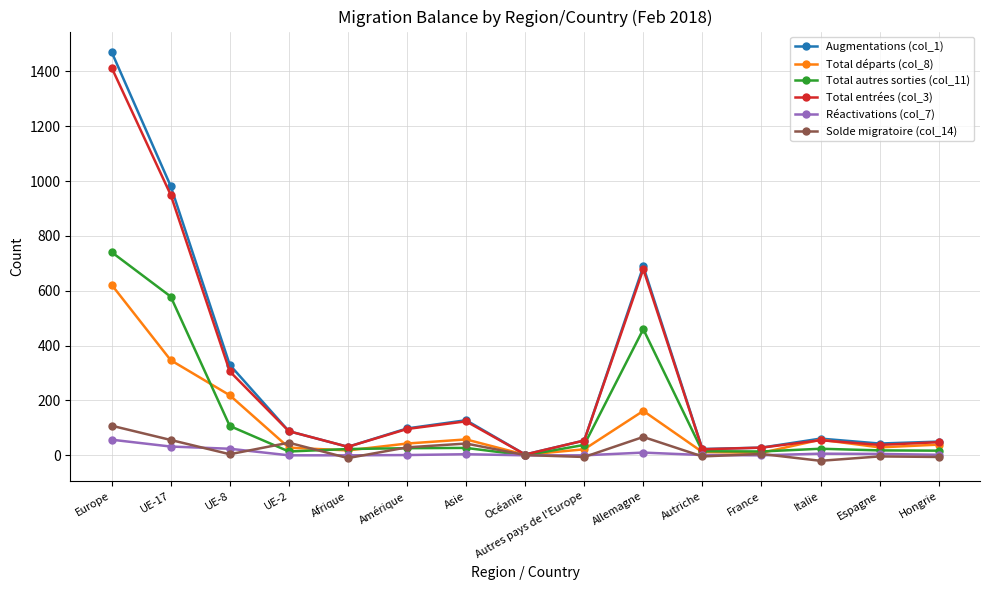

What are all the series names shown in the legend?

Augmentations (col_1), Total départs (col_8), Total autres sorties (col_11), Total entrées (col_3), Réactivations (col_7), Solde migratoire (col_14)